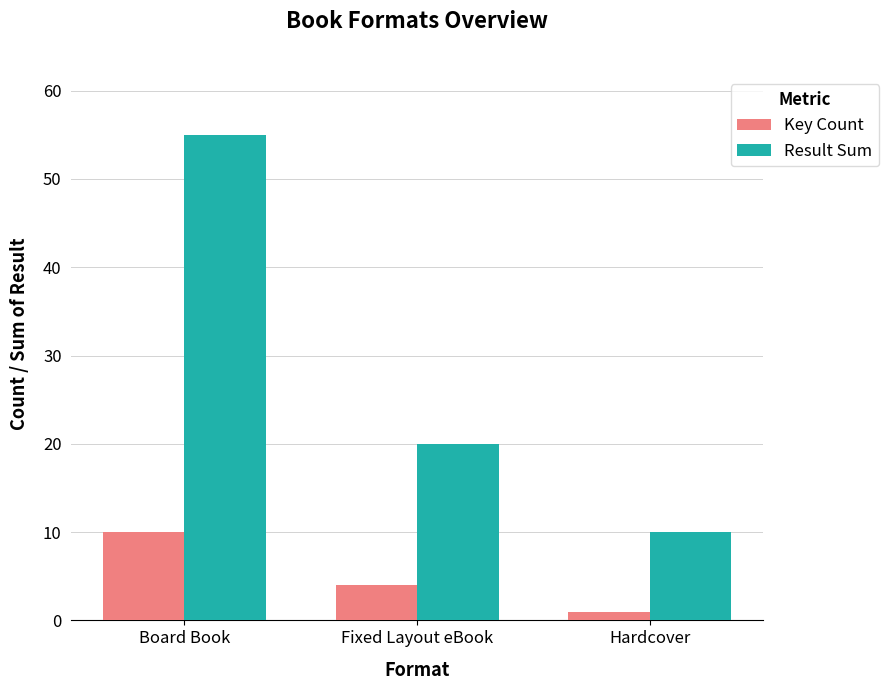

What is the spread (max minus min) of values at Hardcover?

9